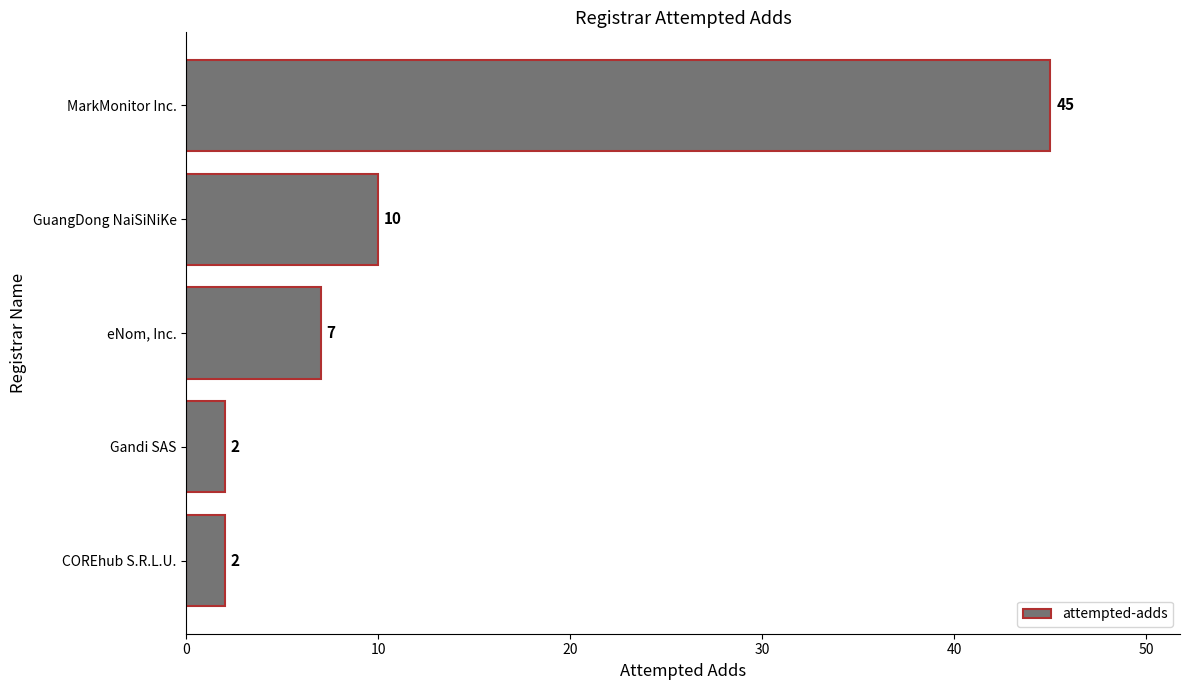

True or false: the data shows 4 at COREhub S.R.L.U..

False